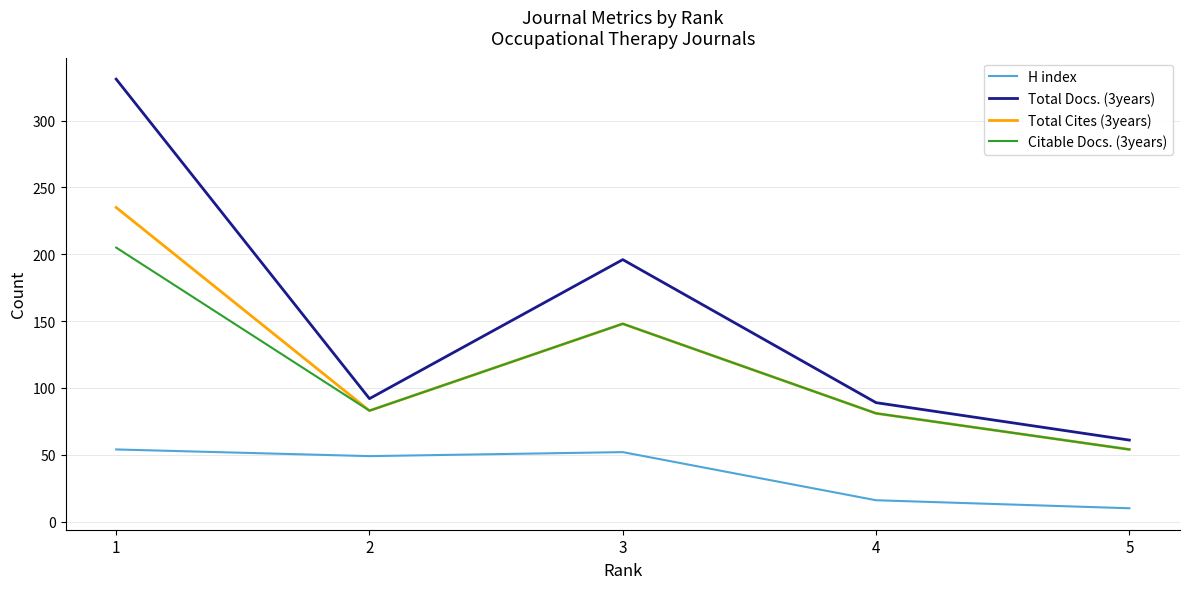

How many interior local valleys does the Total Docs. (3years) series have?

1